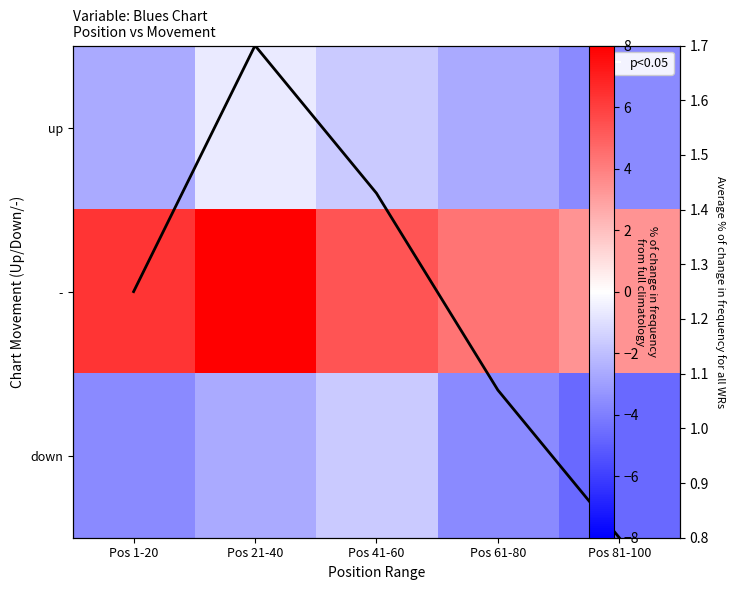

Rank the series by their maximum value, from lowest to highest.

down, up, Average trend, -